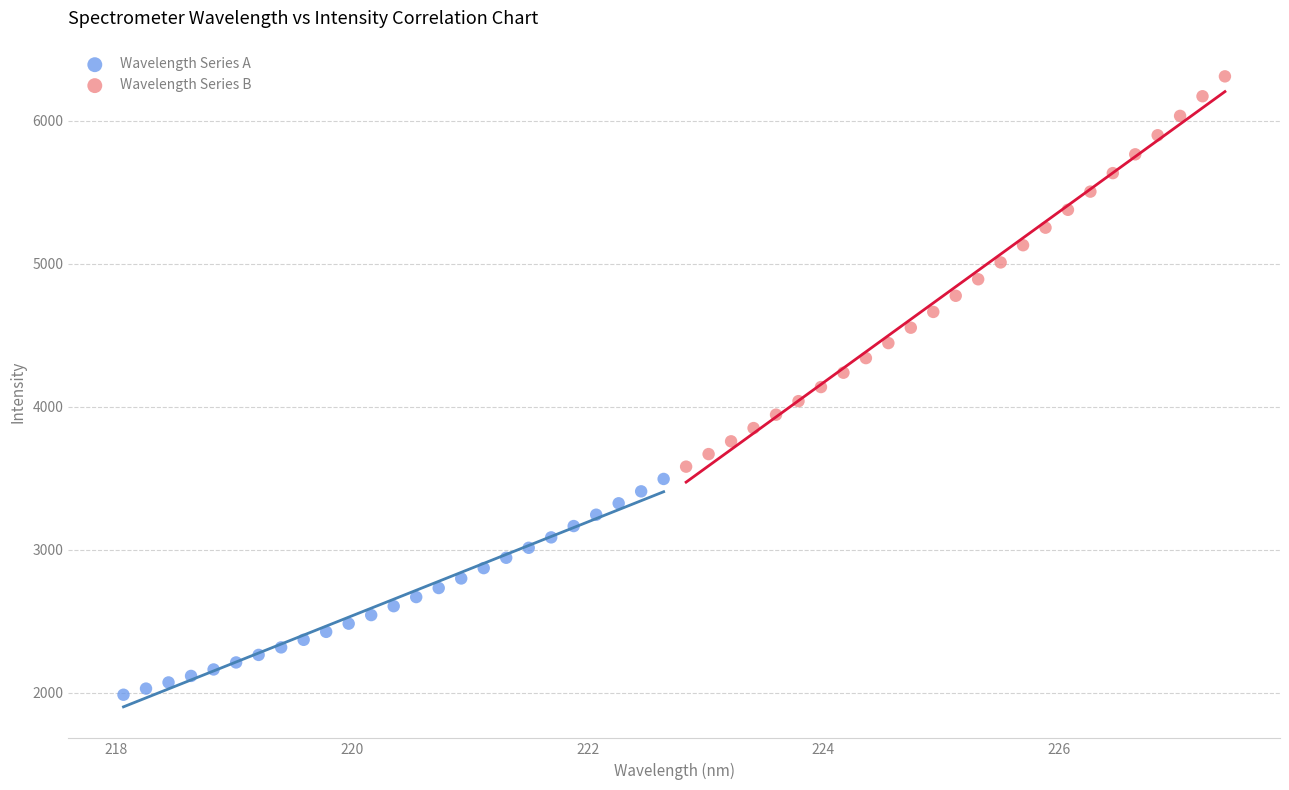

What are all the series names shown in the legend?

Wavelength Series A, Wavelength Series B